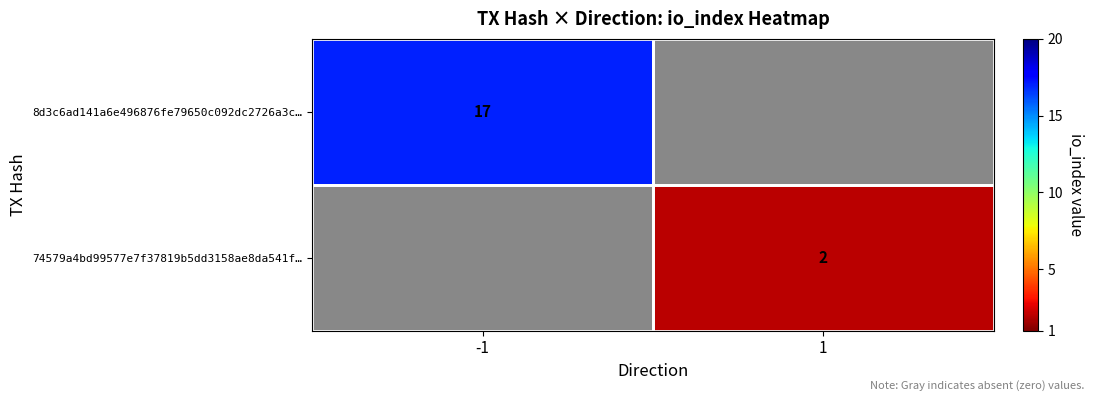

Which category has the highest value in the 8d3c6ad141a6e496876fe79650c092dc2726a3c… series?

-1